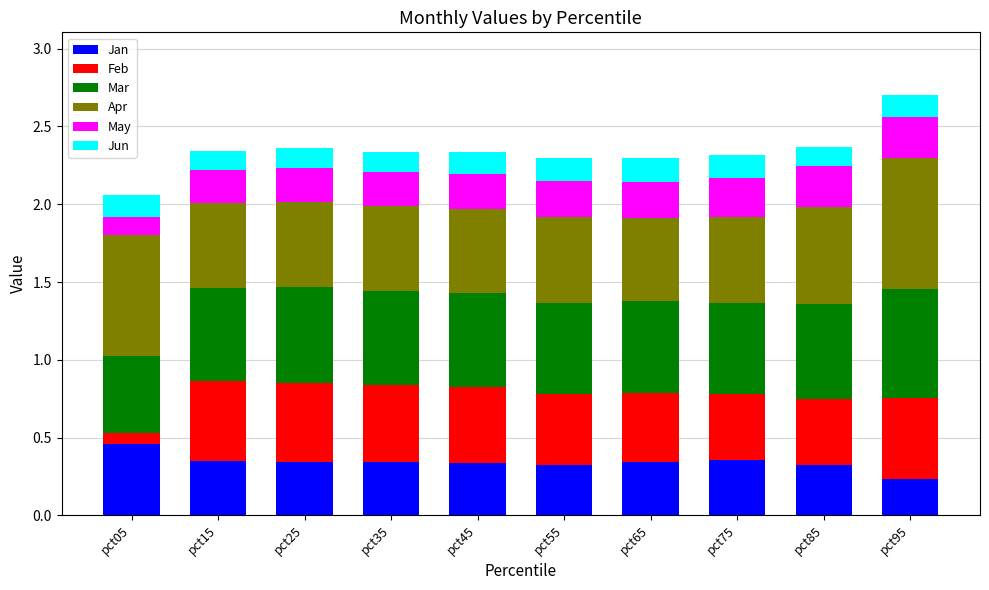

What is the total value across all series at pct85?

2.4